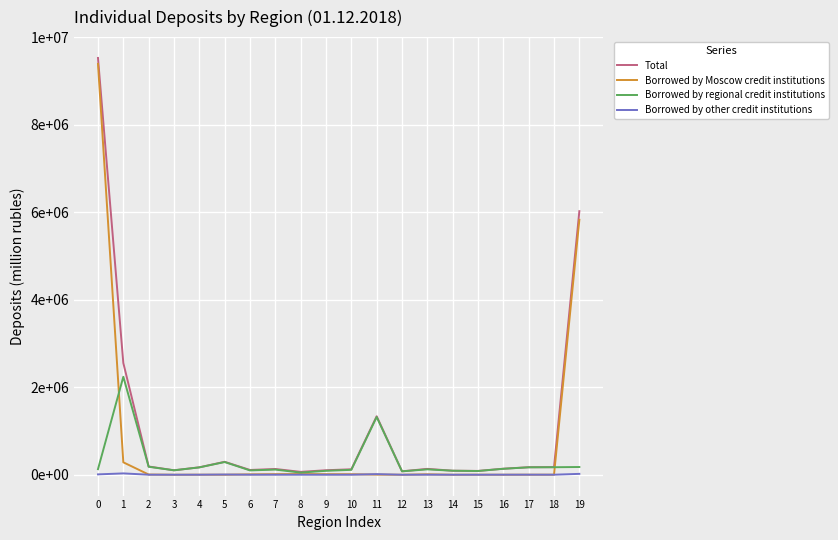

True or false: Borrowed by Moscow credit institutions has a value of 5485201 at 3.

False